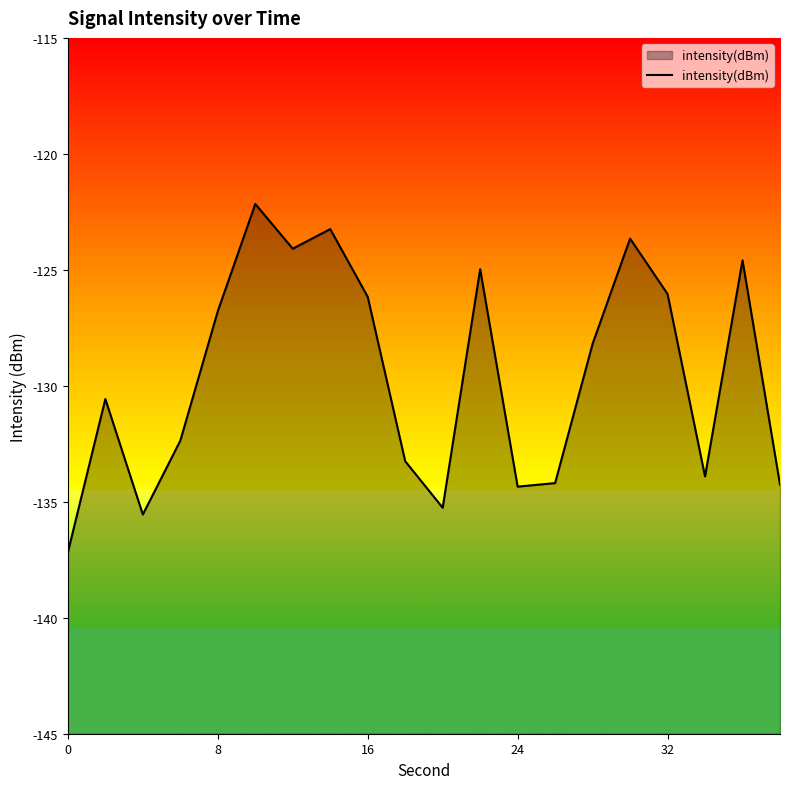

Read the value at 16.

-126.2